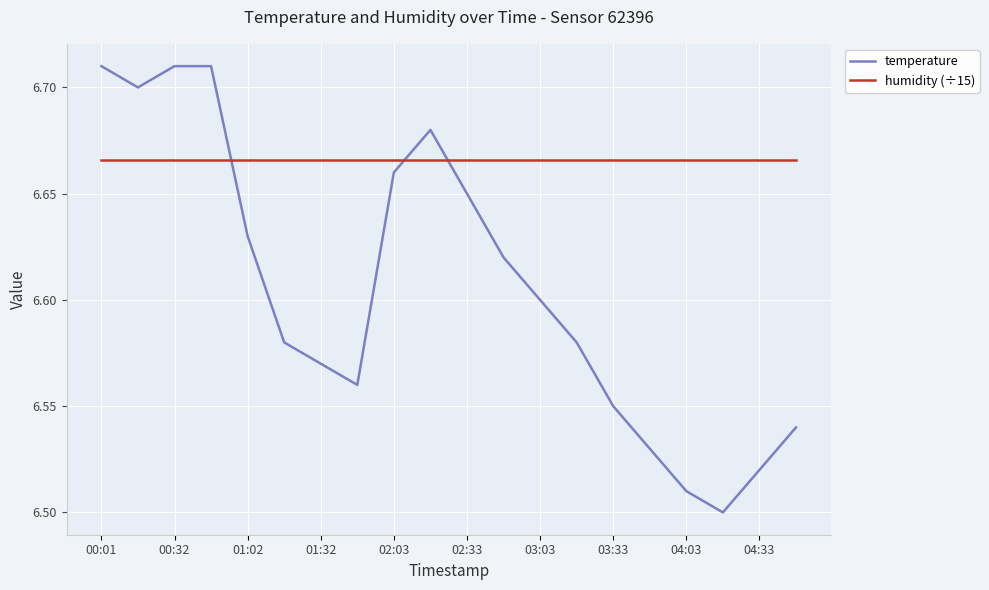

Which series ends up on top after the final intersection of temperature and humidity (÷15)?

humidity (÷15)